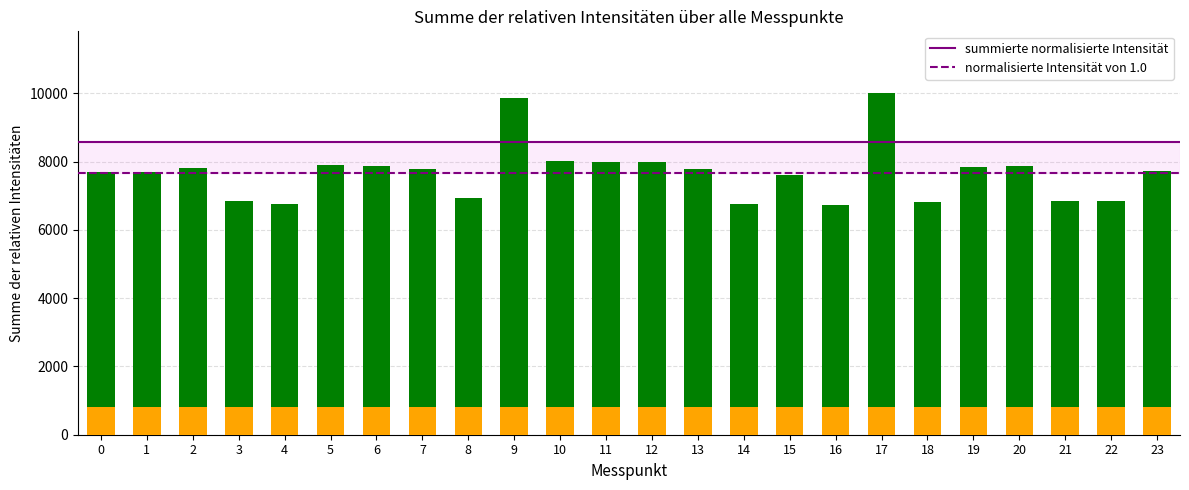

What is the total value across all series at 18?

6806.8